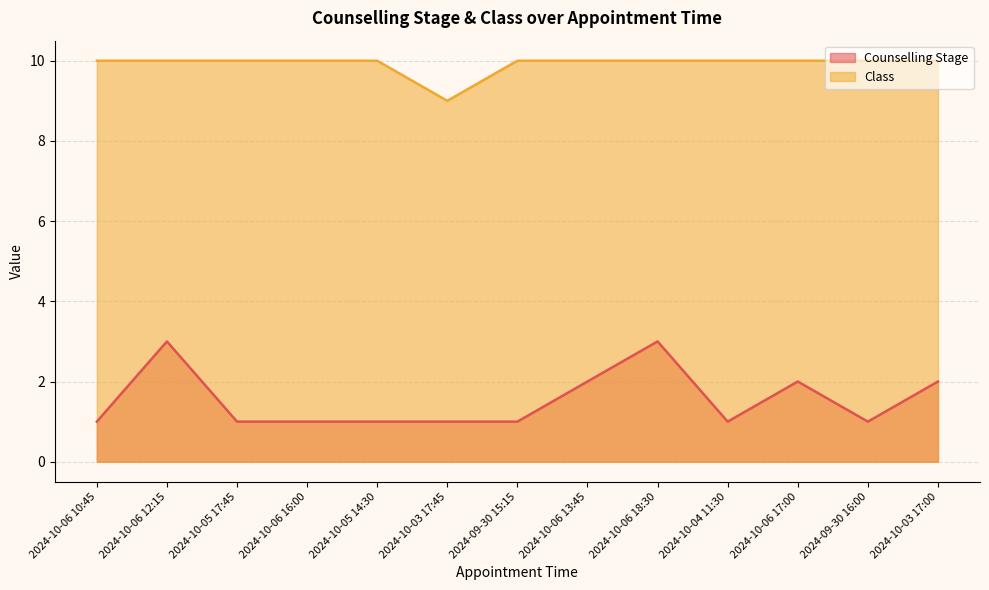

Which series has the widest spread of values?

Counselling Stage